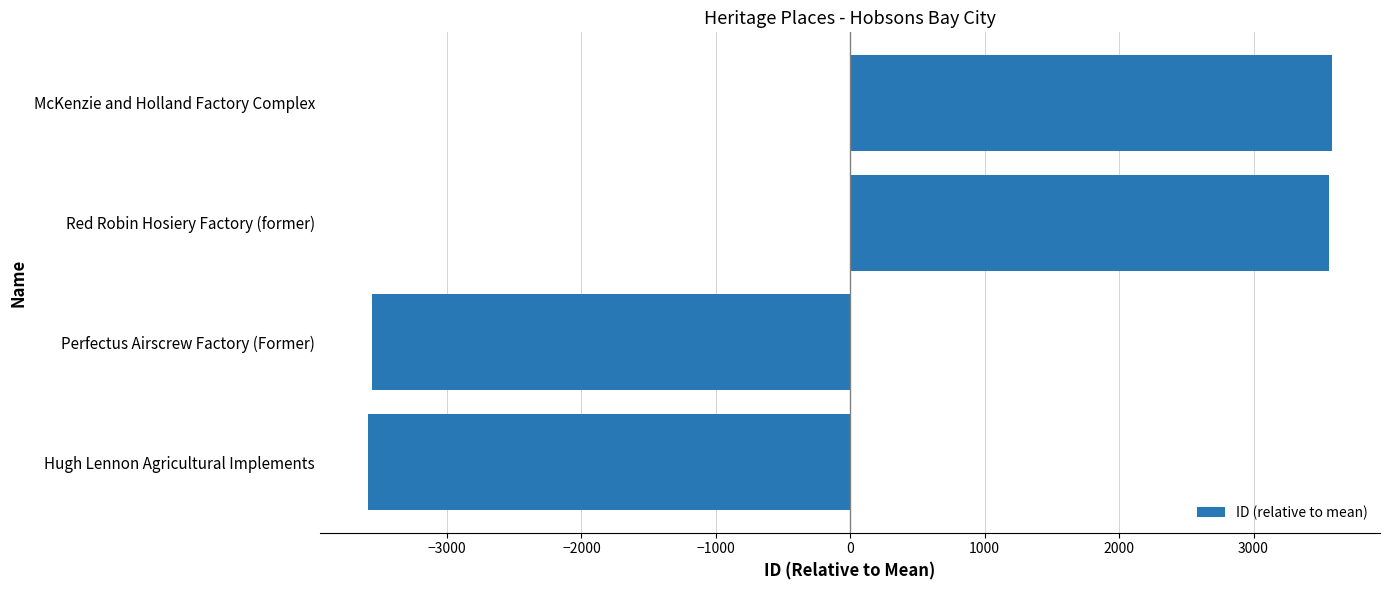

What is the change in value from Perfectus Airscrew Factory (Former) to Red Robin Hosiery Factory (former)?

+7119.0